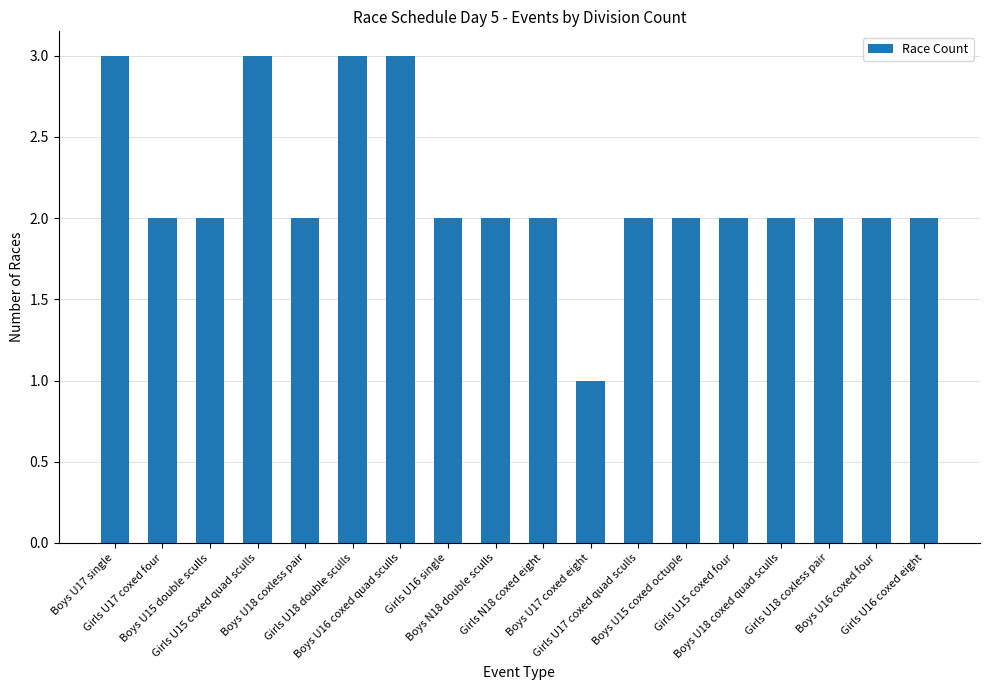

Reading left to right, transcribe all the data shown in this chart.

3	2	2	3	2	3	3	2	2	2	1	2	2	2	2	2	2	2